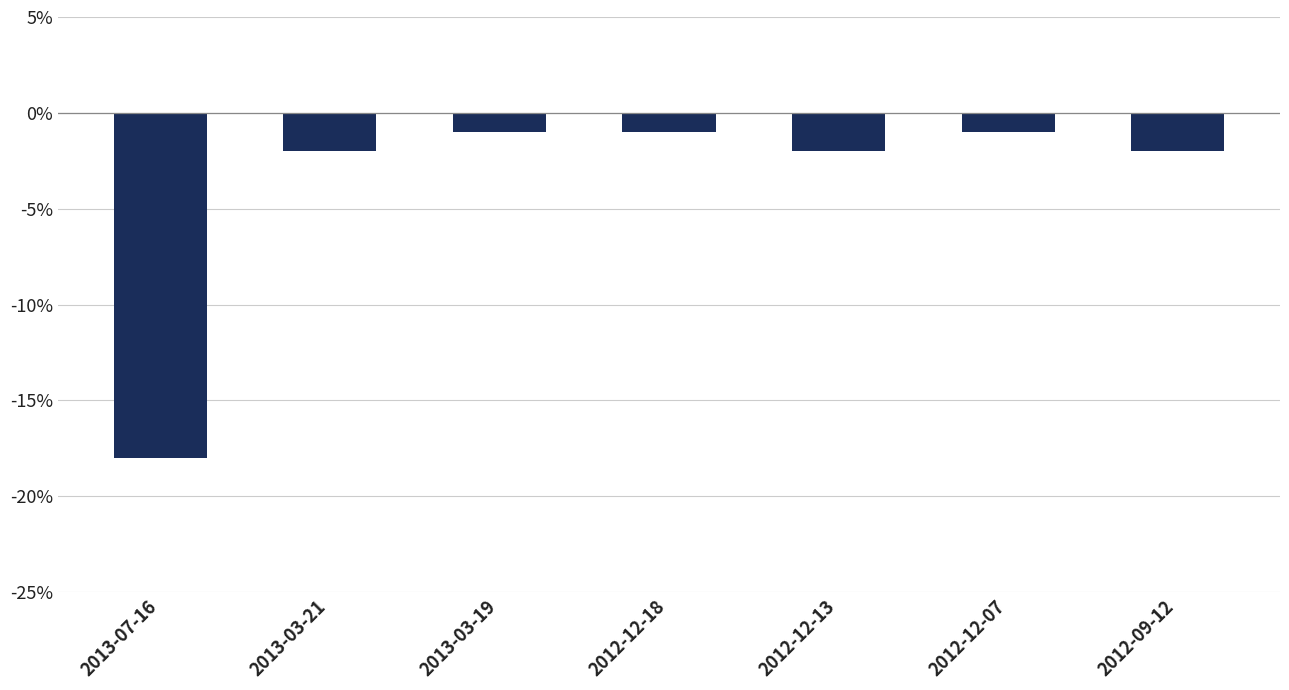

The chart shows a value of 0 at 2013-03-19. True or false?

False